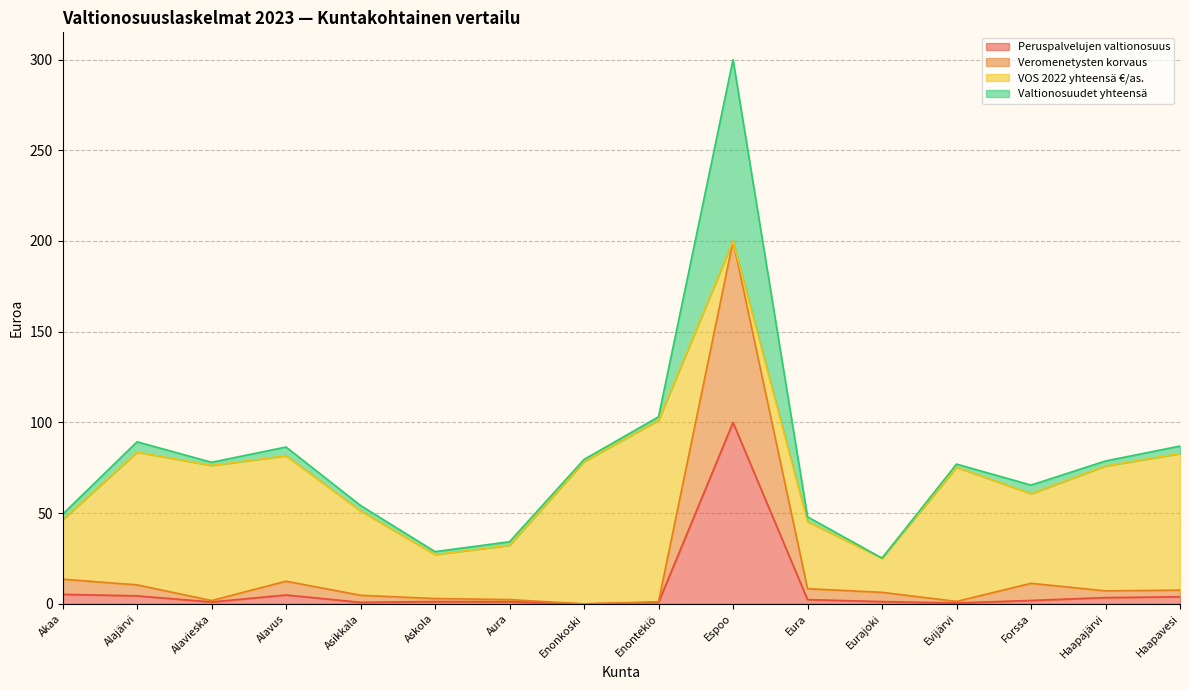

At which label does Veromenetysten korvaus first exceed 7?

Akaa